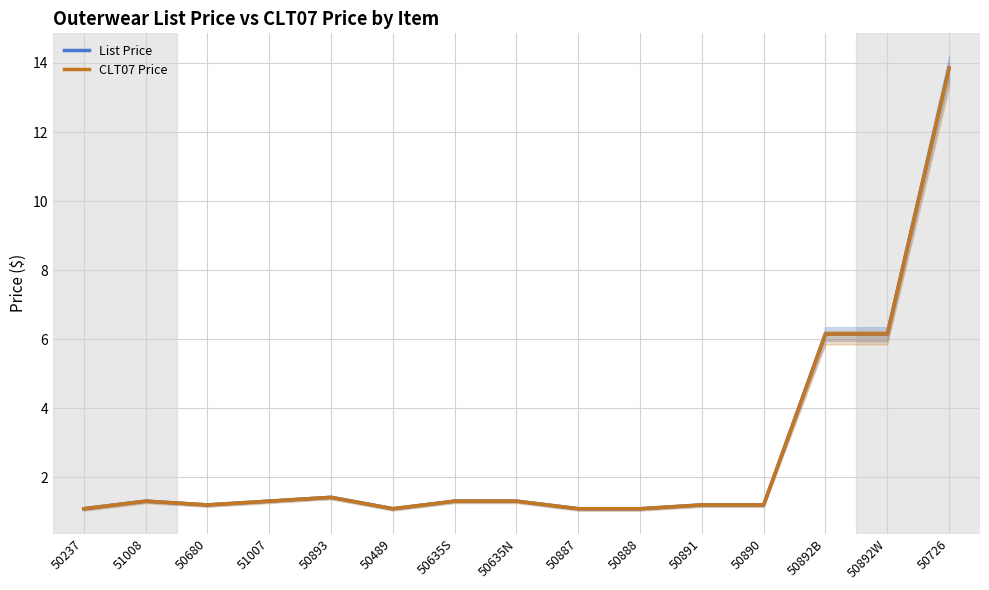

How many series are shown in this chart?

2